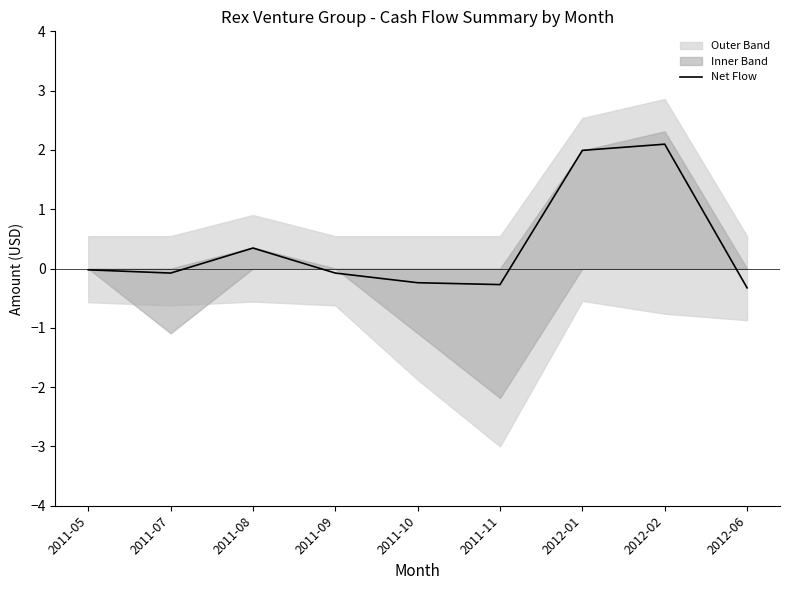

What is the label of the 1st point from the right?

2012-06